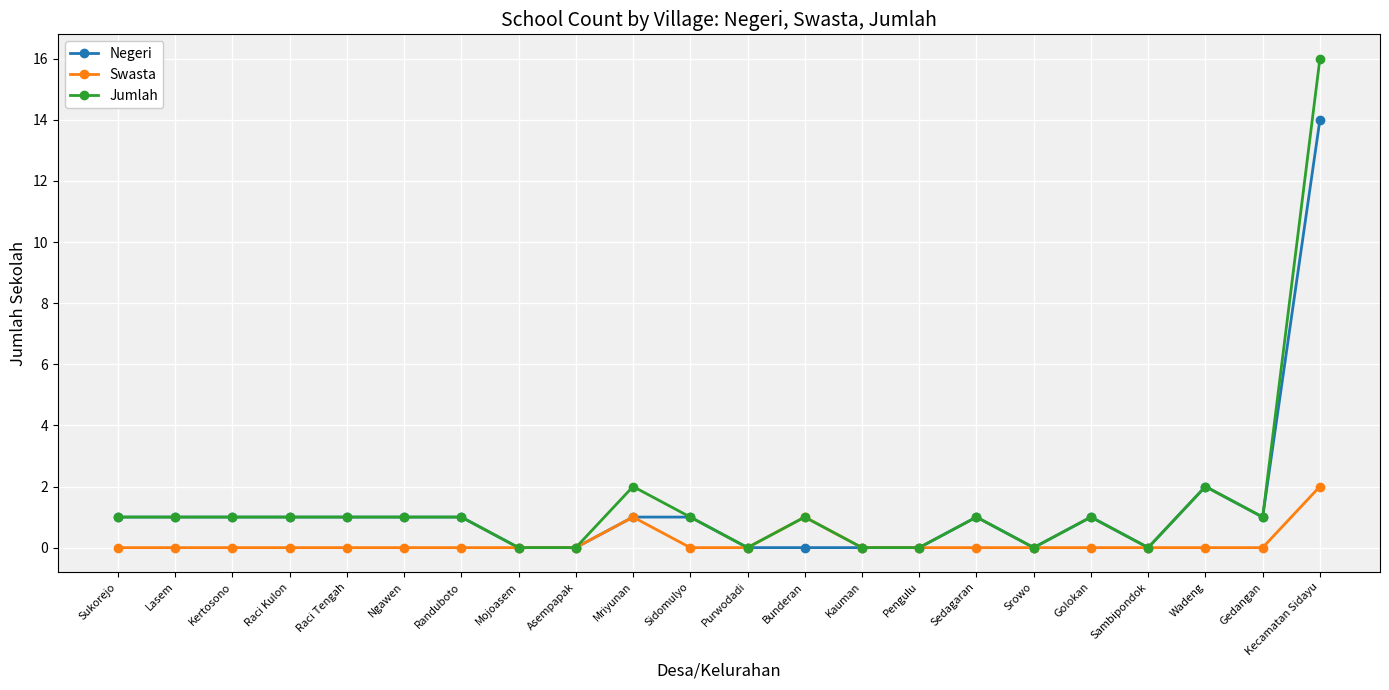

Reading left to right, transcribe all the data shown in this chart.

Negeri: Sukorejo=1	Lasem=1	Kertosono=1	Raci Kulon=1	Raci Tengah=1	Ngawen=1	Randuboto=1	Mojoasem=0	Asempapak=0	Mriyunan=1	Sidomulyo=1	Purwodadi=0	Bunderan=0	Kauman=0	Pengulu=0	Sedagaran=1	Srowo=0	Golokan=1	Sambipondok=0	Wadeng=2	Gedangan=1	Kecamatan Sidayu=14
Swasta: Sukorejo=0	Lasem=0	Kertosono=0	Raci Kulon=0	Raci Tengah=0	Ngawen=0	Randuboto=0	Mojoasem=0	Asempapak=0	Mriyunan=1	Sidomulyo=0	Purwodadi=0	Bunderan=1	Kauman=0	Pengulu=0	Sedagaran=0	Srowo=0	Golokan=0	Sambipondok=0	Wadeng=0	Gedangan=0	Kecamatan Sidayu=2
Jumlah: Sukorejo=1	Lasem=1	Kertosono=1	Raci Kulon=1	Raci Tengah=1	Ngawen=1	Randuboto=1	Mojoasem=0	Asempapak=0	Mriyunan=2	Sidomulyo=1	Purwodadi=0	Bunderan=1	Kauman=0	Pengulu=0	Sedagaran=1	Srowo=0	Golokan=1	Sambipondok=0	Wadeng=2	Gedangan=1	Kecamatan Sidayu=16